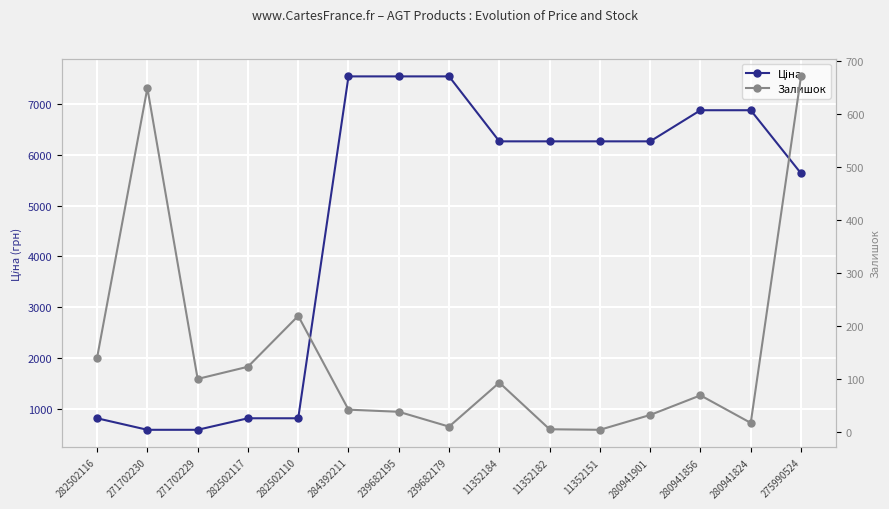

Which category has the lowest value across all series?

11352151